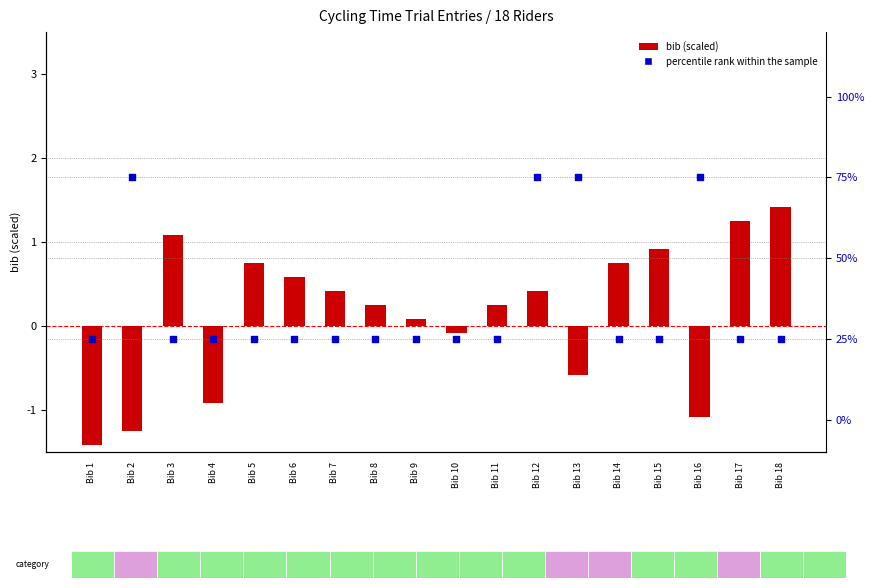

At which category is the sum across all series the highest?

Bib 12